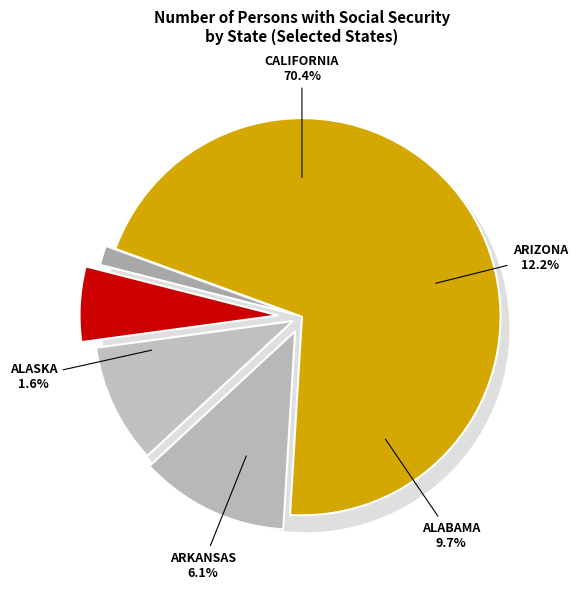

The California slice represents 70% of the pie. True or false?

True